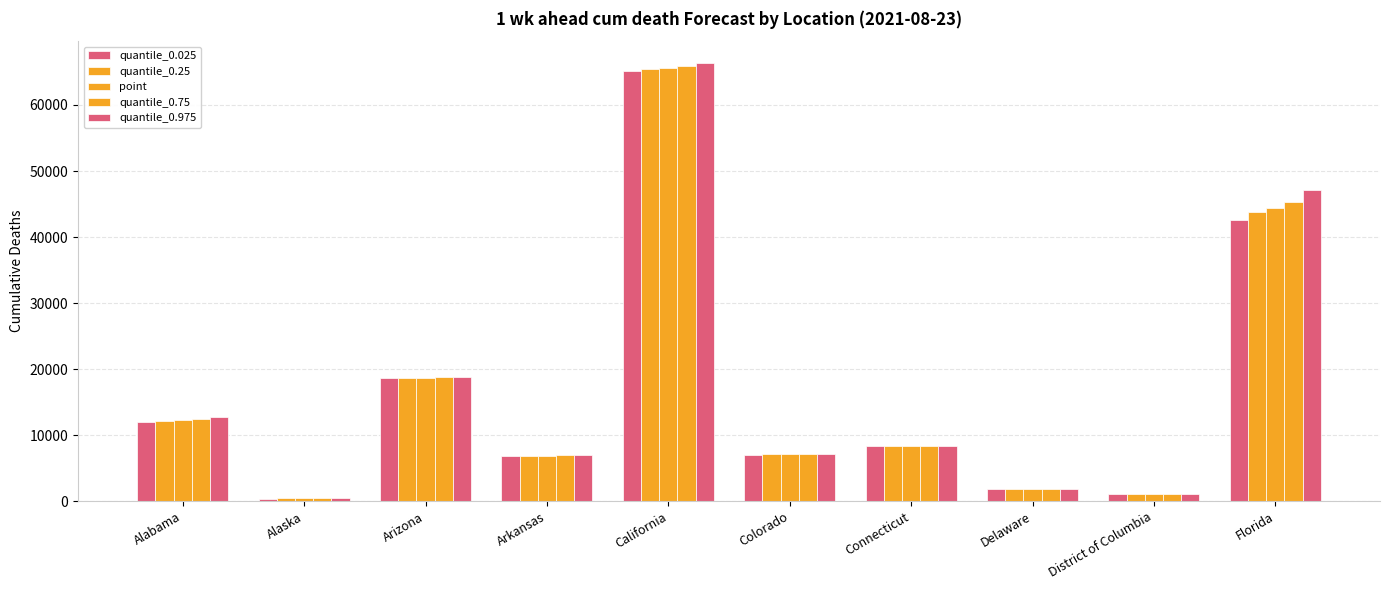

Which series has the largest total across all categories?

quantile_0.975